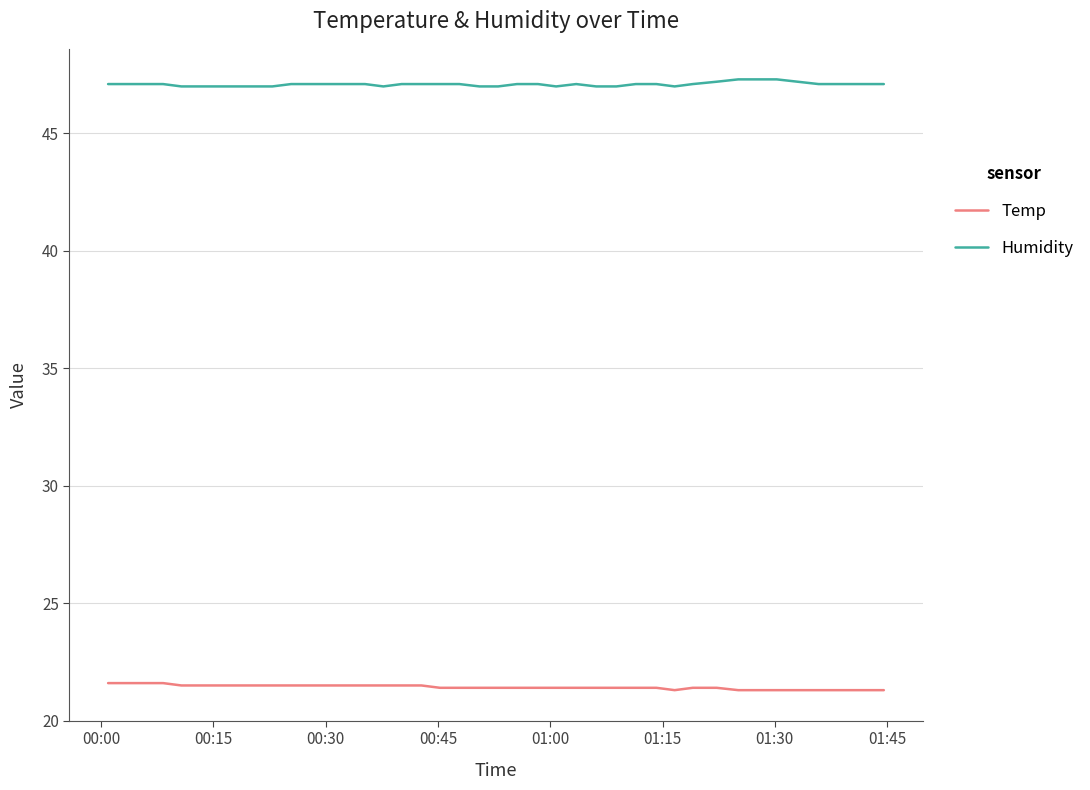

What are all the series names shown in the legend?

Temp, Humidity